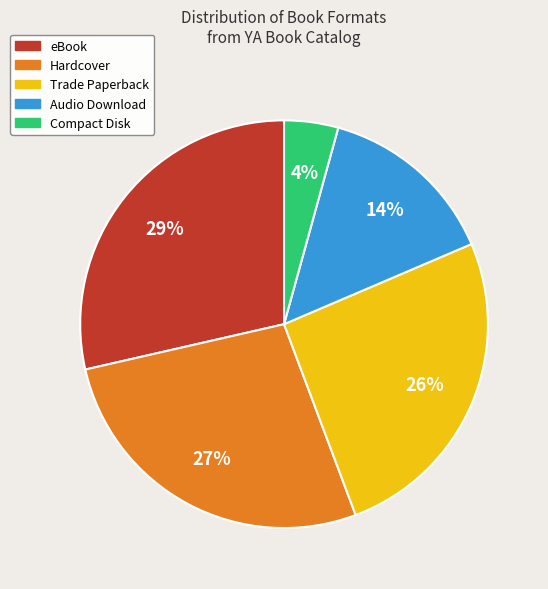

To the nearest percent, what is the average slice percentage?

20%